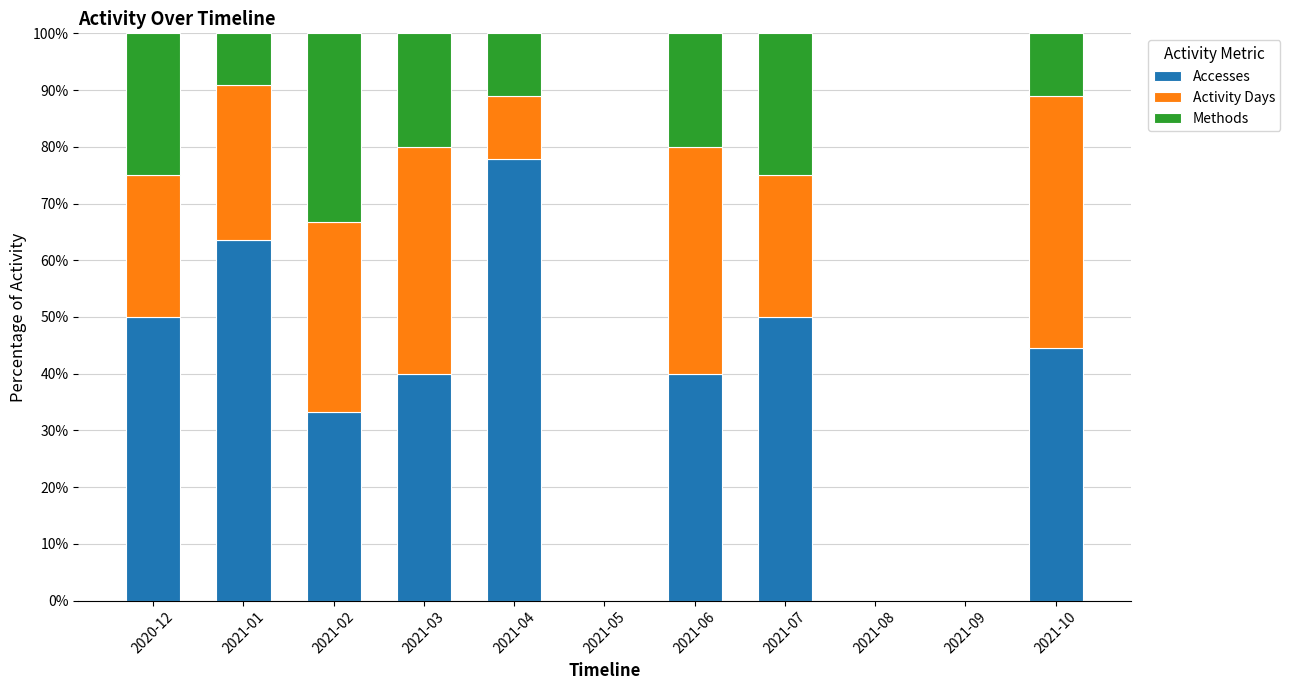

What is the total value across all series at 2021-01?

100.0